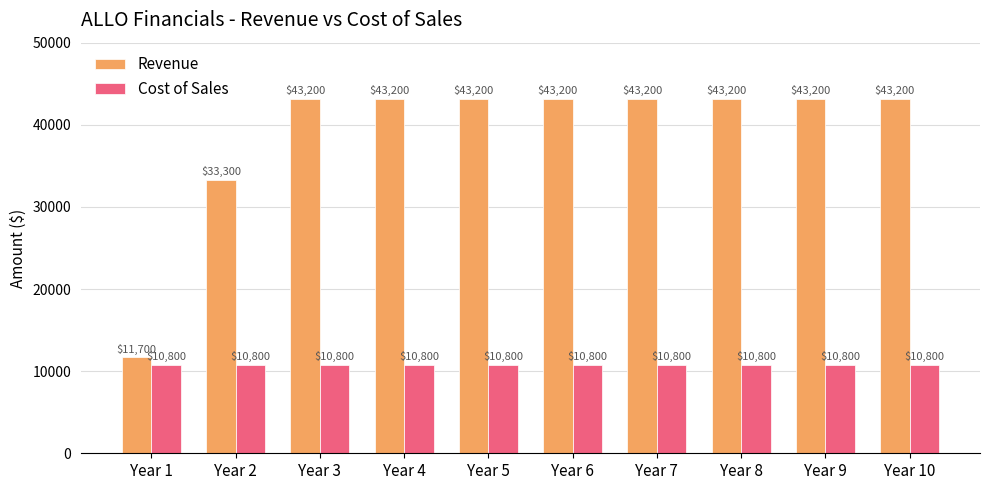

What is the spread (max minus min) of values at Year 5?

32400